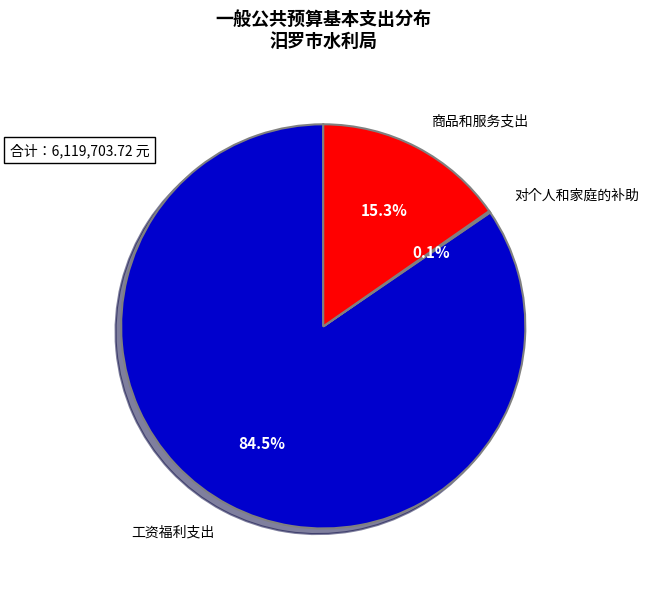

Which category has the biggest portion of the pie?

工资福利支出